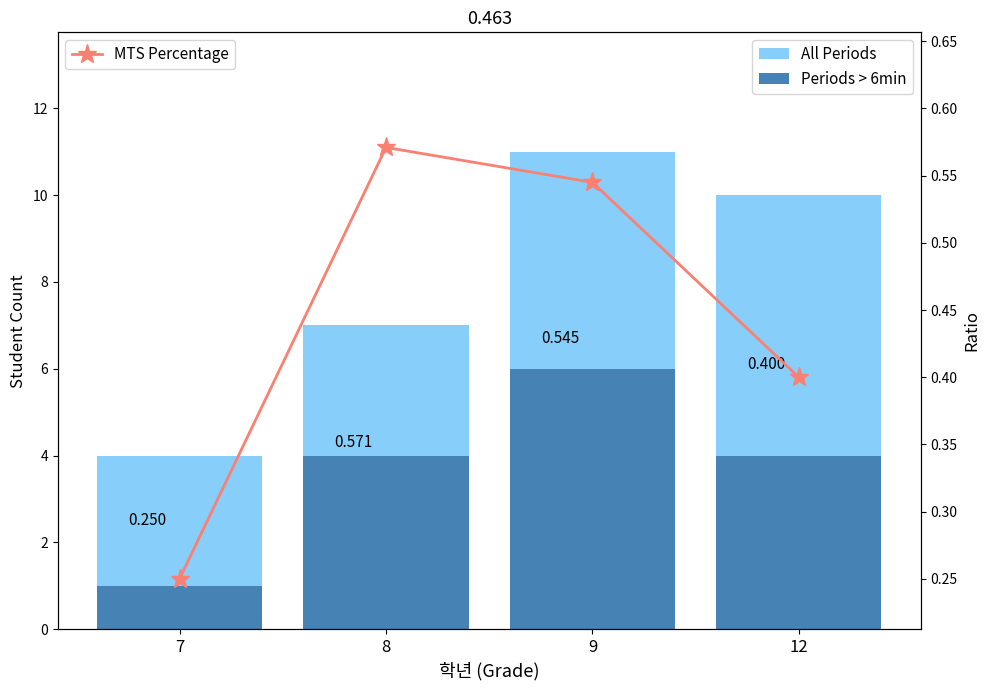

Which category has the lowest value in the Periods > 6min series?

7